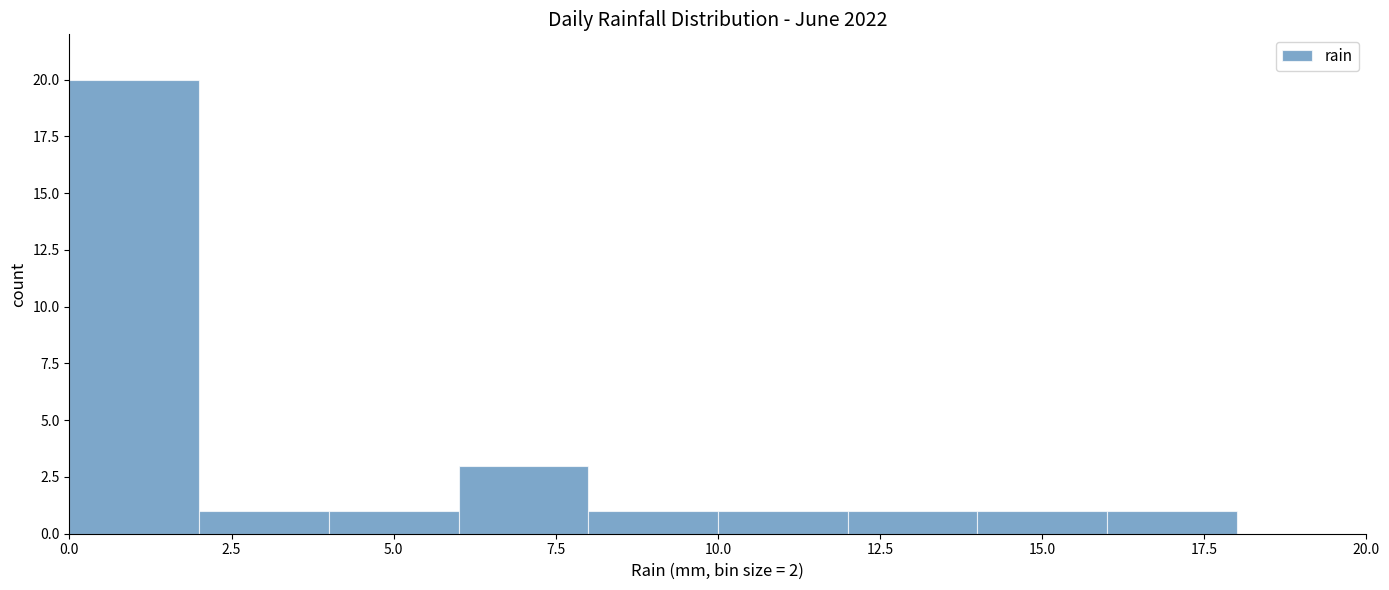

Reading left to right, list every bar in this chart as the range it spans on the x-axis followed by its height. The values are not printed on the chart, so give them approximately, as read against the axis.

0 to 2: 20
2 to 4: 1
4 to 6: 1
6 to 8: 3
8 to 10: 1
10 to 12: 1
12 to 14: 1
14 to 16: 1
16 to 18: 1
18 to 20: 0